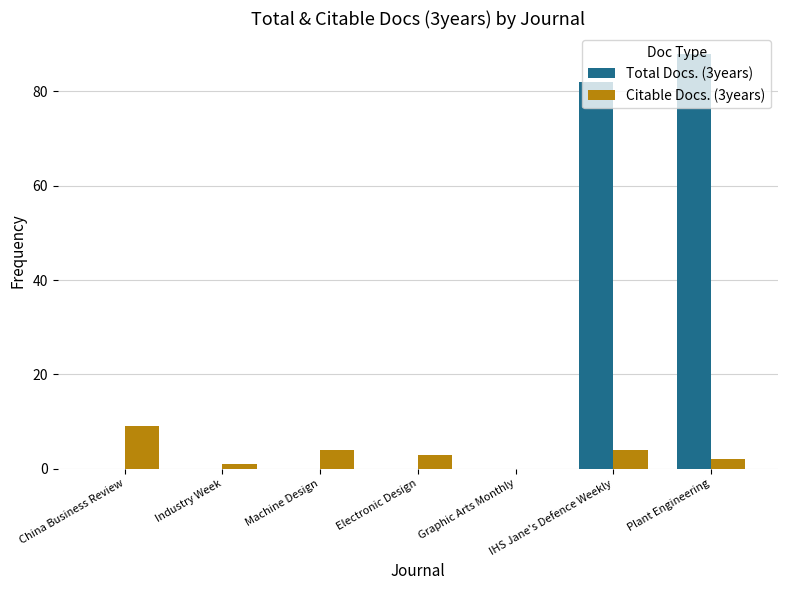

Which label corresponds to the largest value in the chart?

Plant Engineering